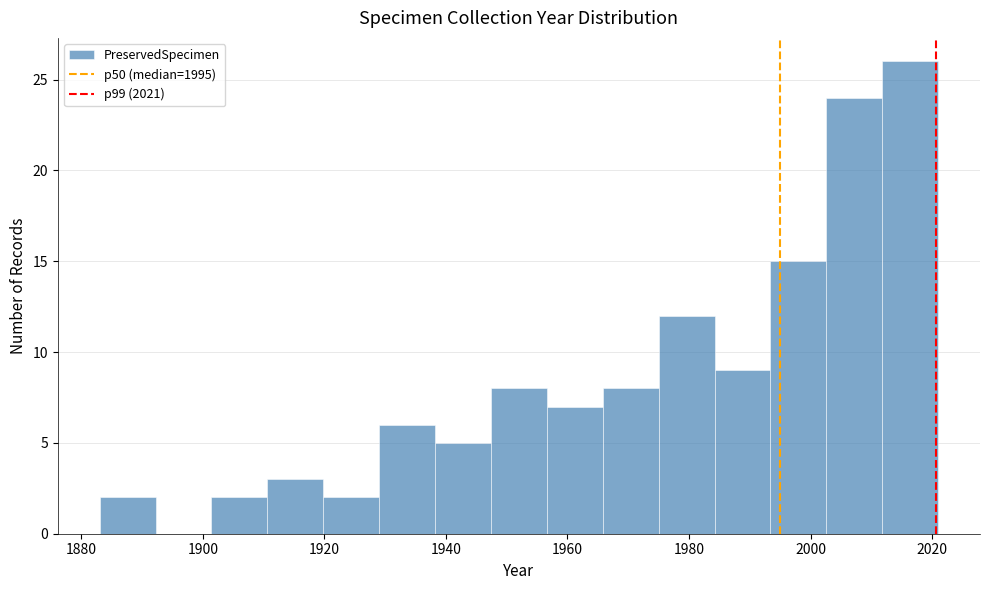

Which range on the x-axis has the tallest bar?

2011.8 to 2021.0